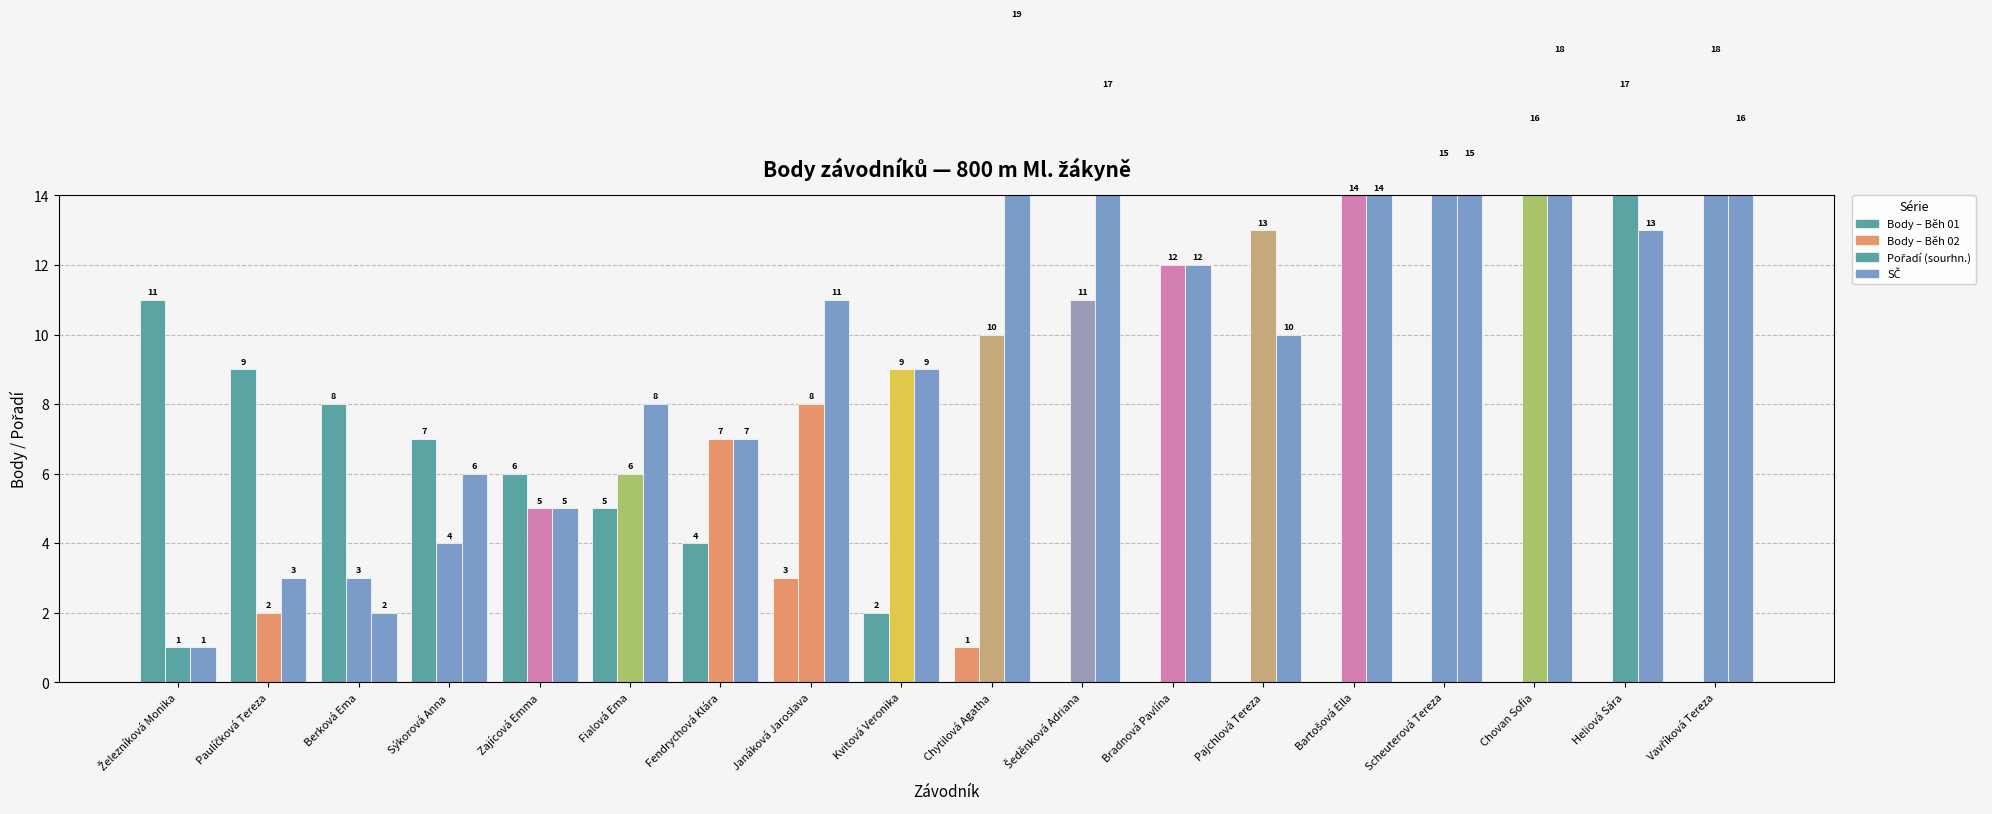

Which series has the largest range (max minus min)?

SČ